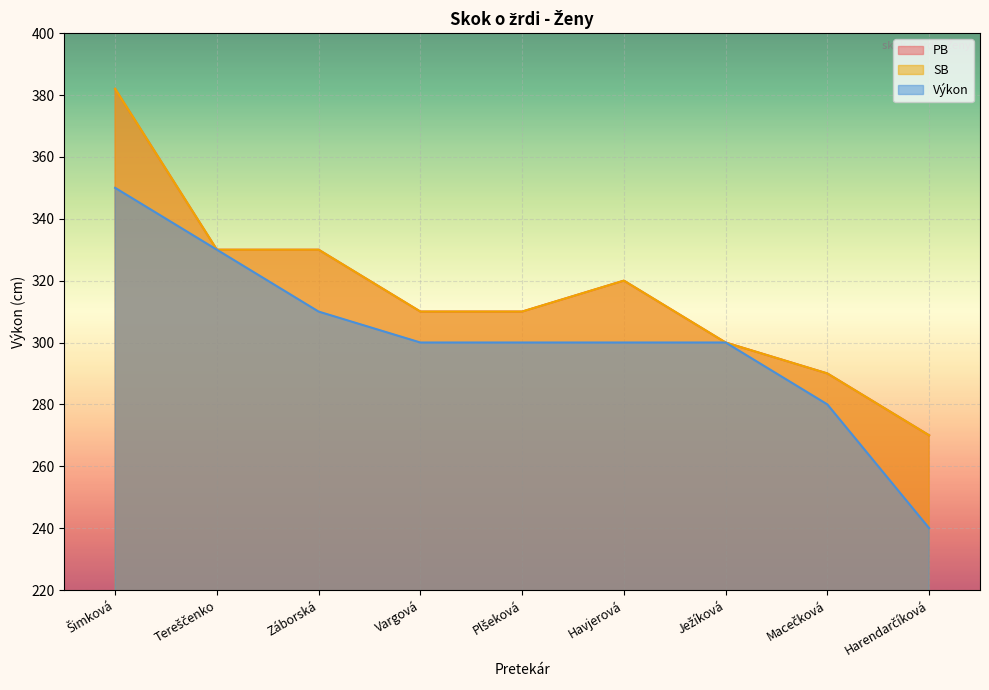

True or false: SB and Výkon intersect in this chart.

False